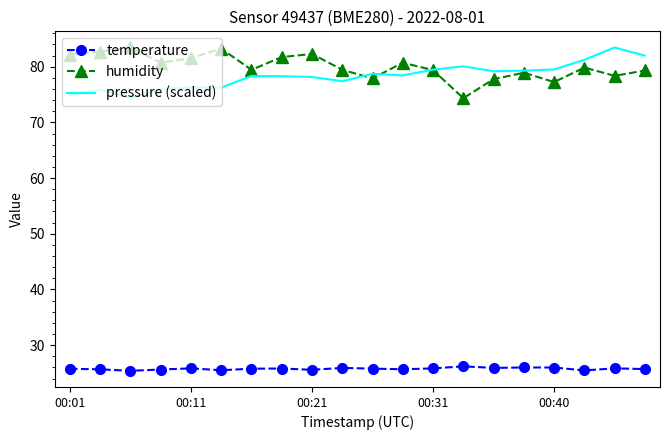

What is the greatest value displayed?

83.5